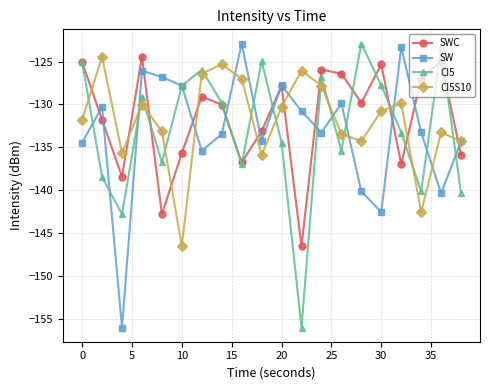

What is the maximum value for SW?

-122.9